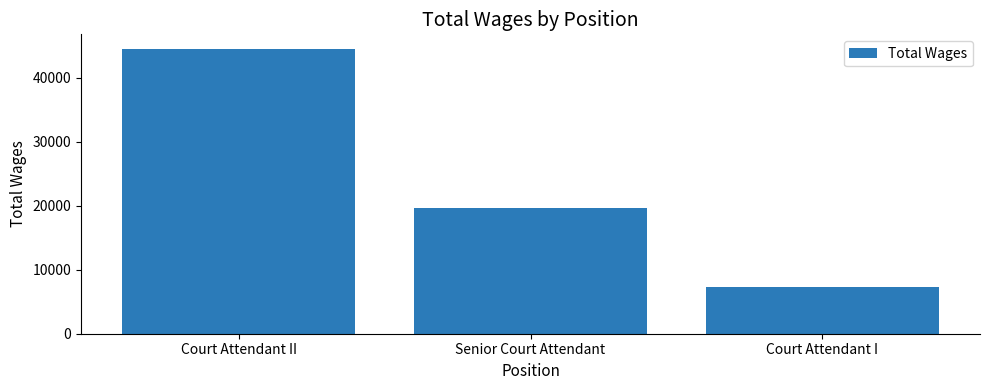

What is the maximum value shown in the chart?

44541